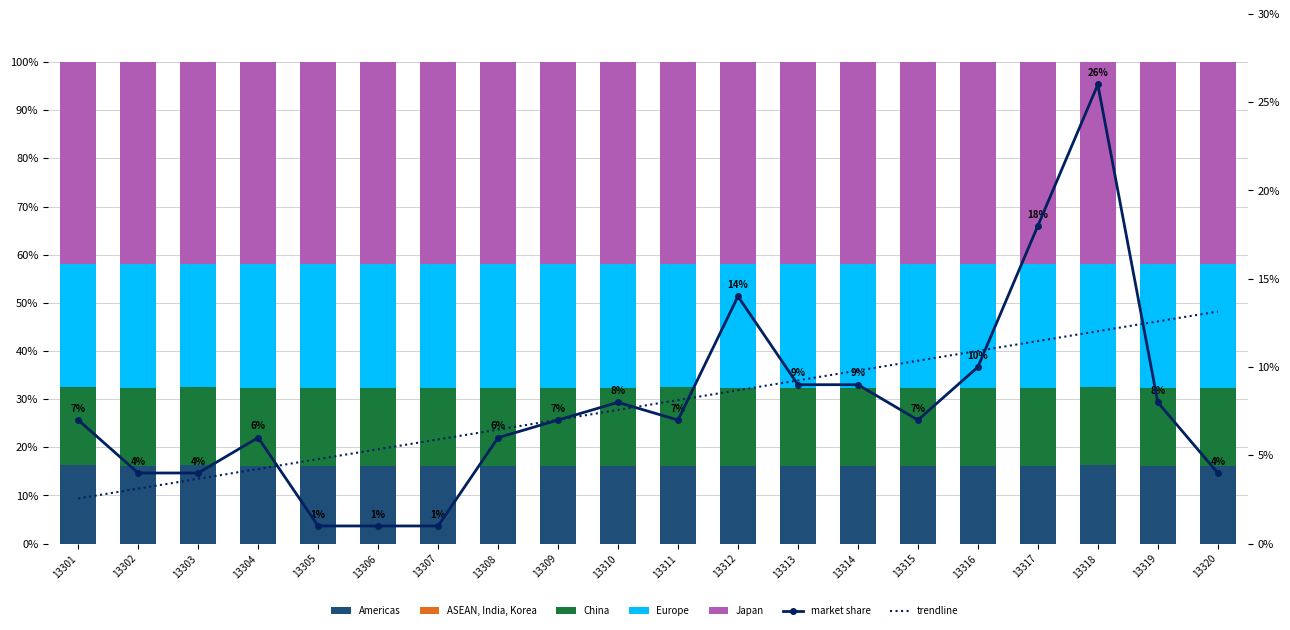

Read the Europe value at 13315.

25.8